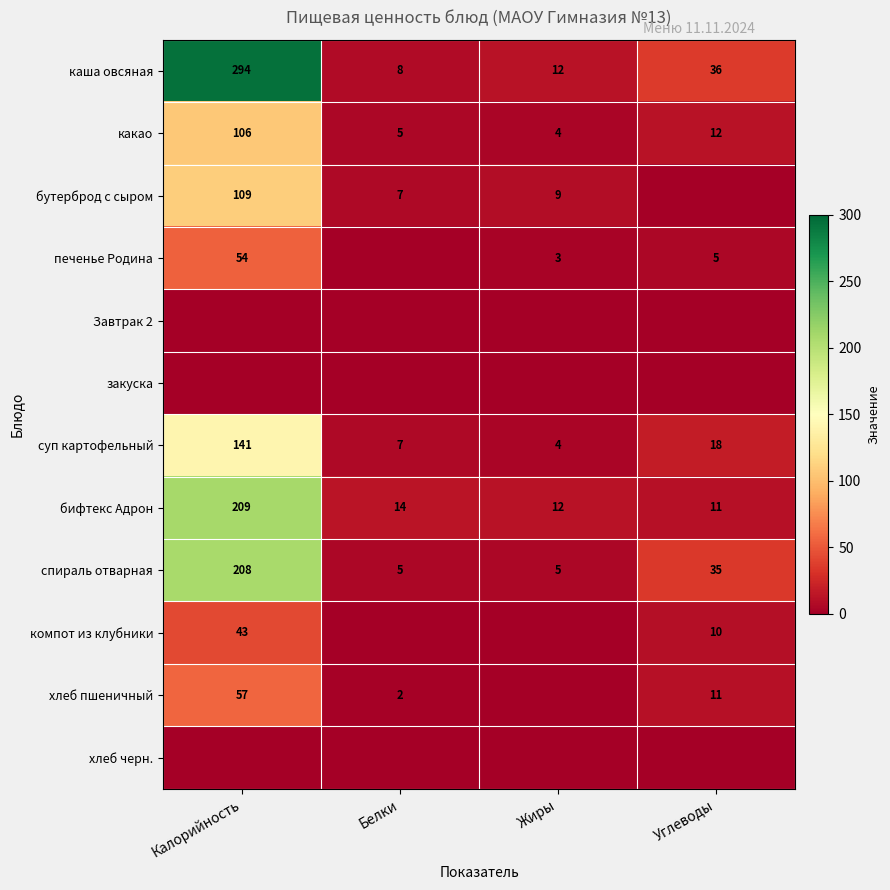

What is the difference between the highest and lowest values at Углеводы?

36